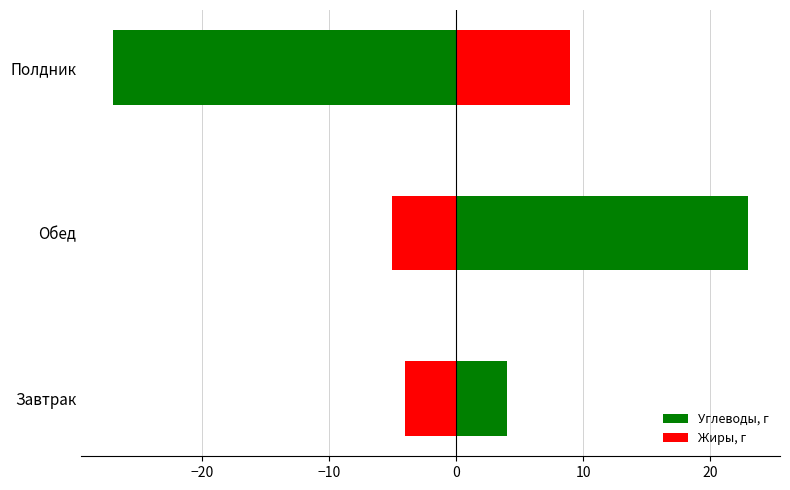

What is the value of the Жиры, г bar at the 2nd from the left?

-5